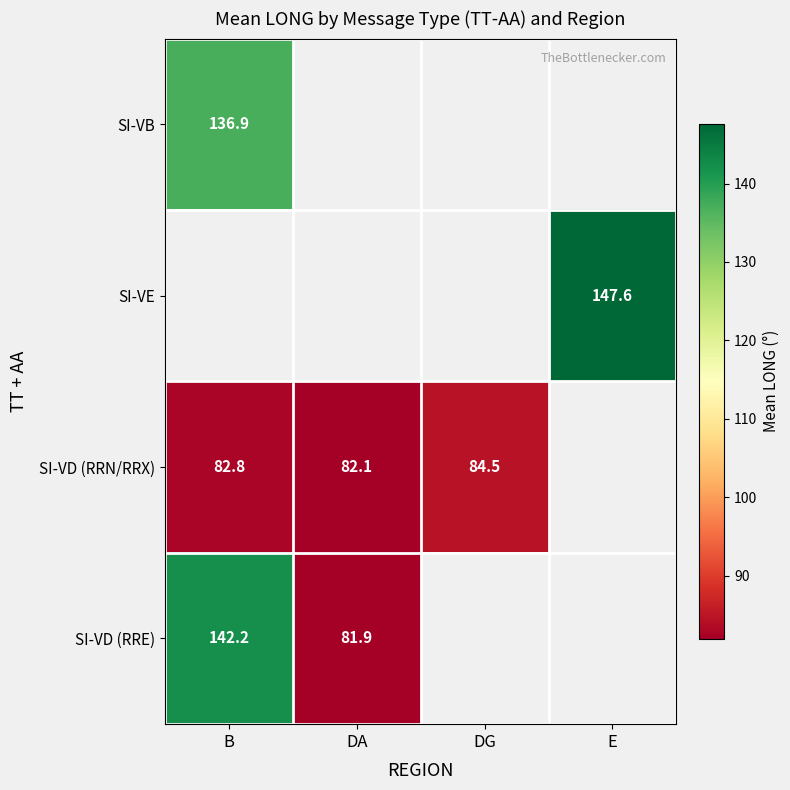

Which series has the largest range (max minus min)?

SI-VD (RRE)